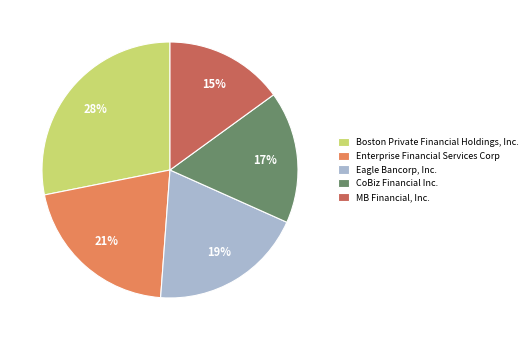

Is Boston Private Financial Holdings, Inc. the majority of the pie?

No